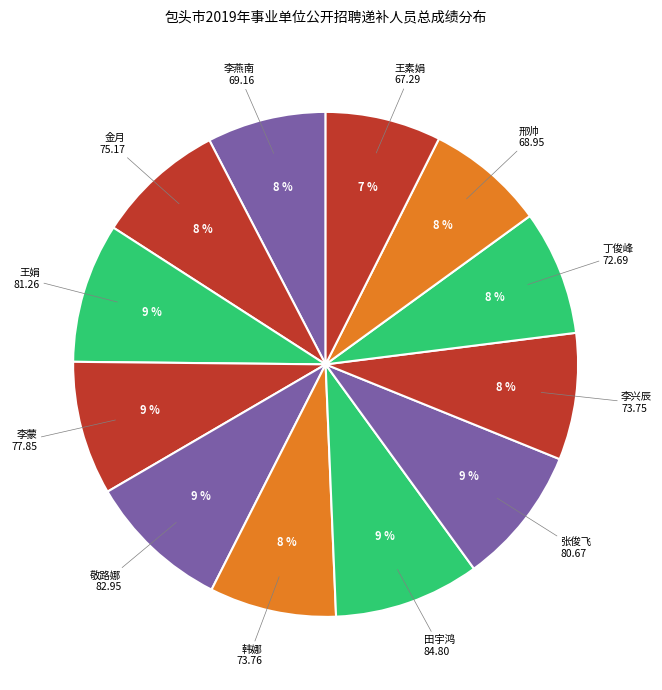

How many segments does this pie chart have?

12